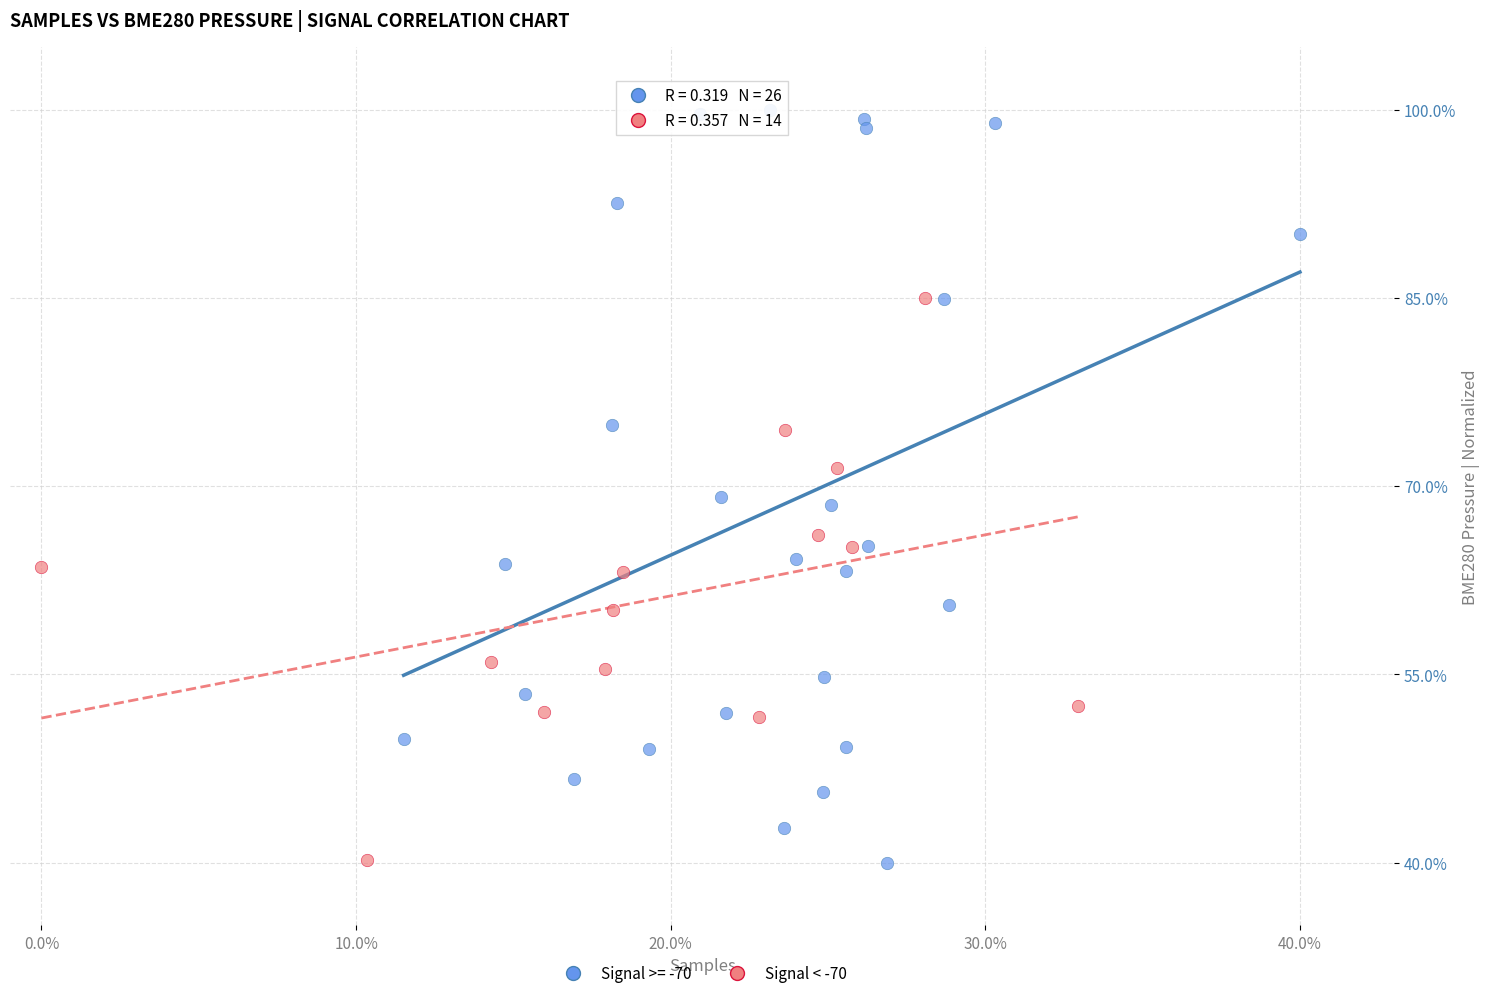

Which series has the largest Y range (max minus min)?

Signal >= -70